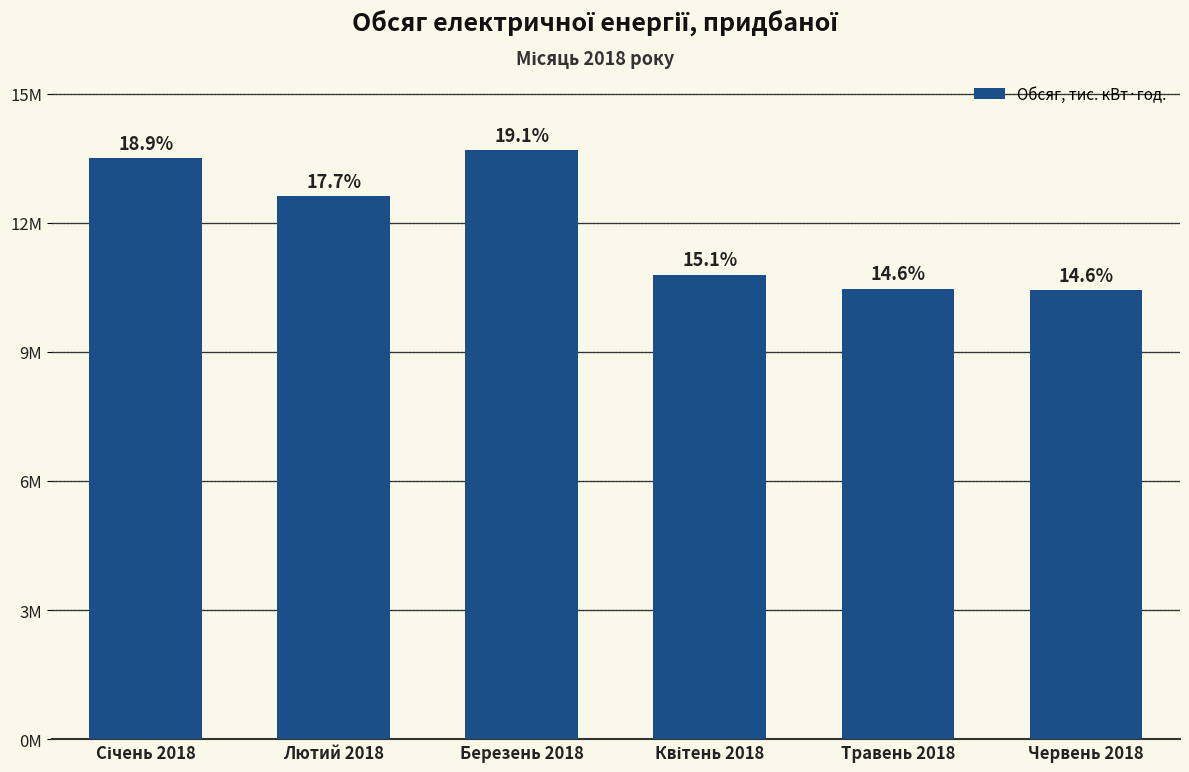

Does the chart contain any negative values?

No